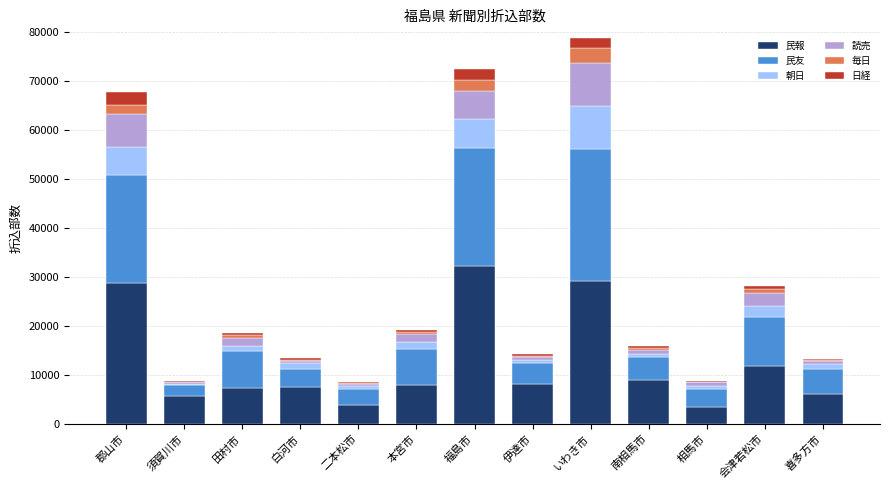

At which label does 民報 reach its peak?

福島市